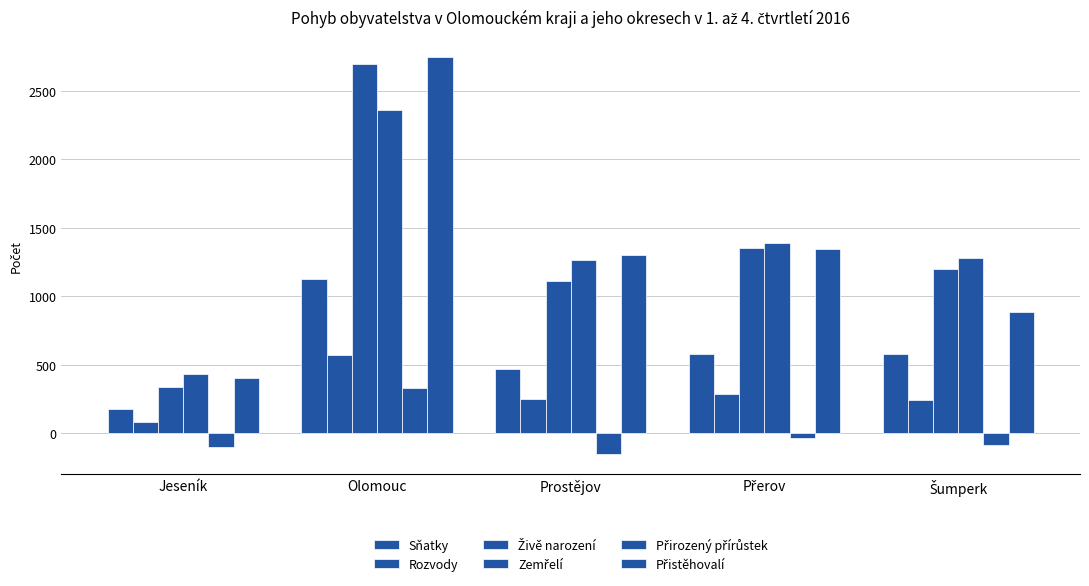

At Olomouc, list the series in order from smallest to largest.

Přirozený přírůstek, Rozvody, Sňatky, Zemřelí, Živě narození, Přistěhovalí